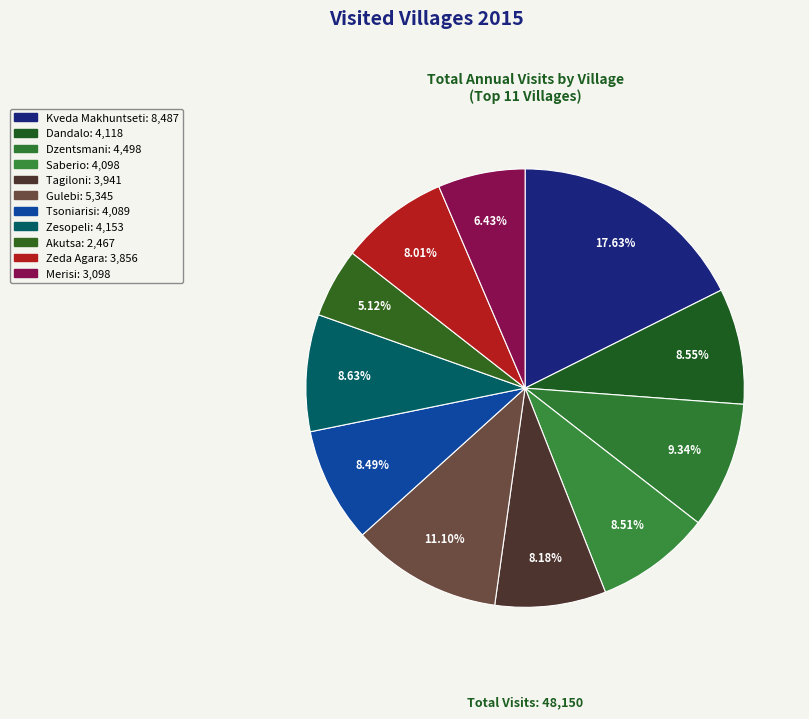

To the nearest percent, what portion does Gulebi represent?

11%